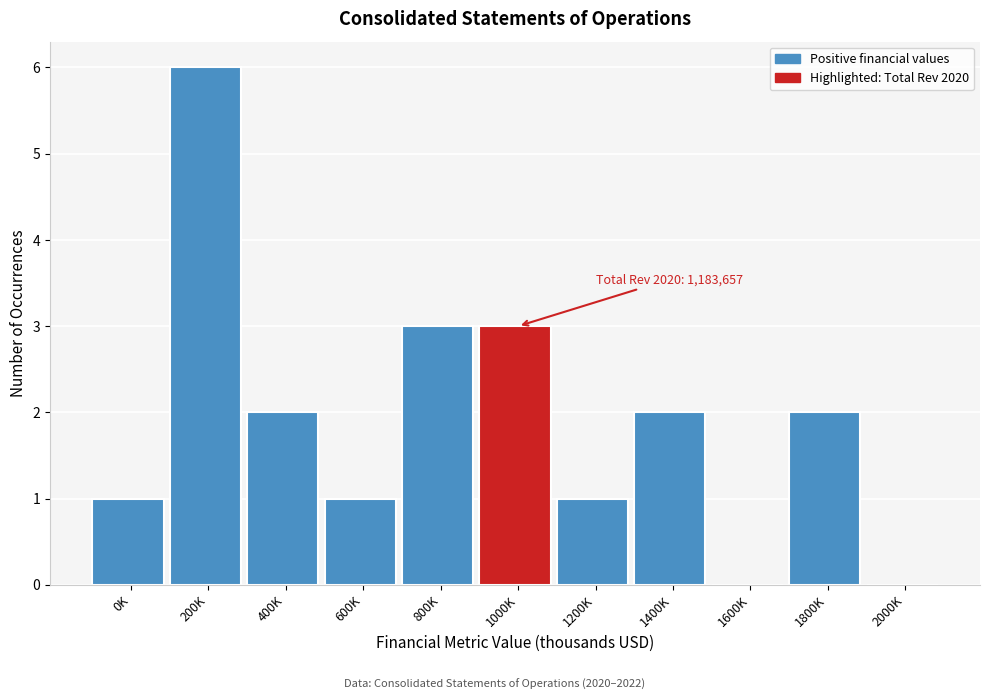

Reading left to right, transcribe all the data shown in this chart.

0K=1	200K=6	400K=2	600K=1	800K=3	1000K=3	1200K=1	1400K=2	1600K=0	1800K=2	2000K=0